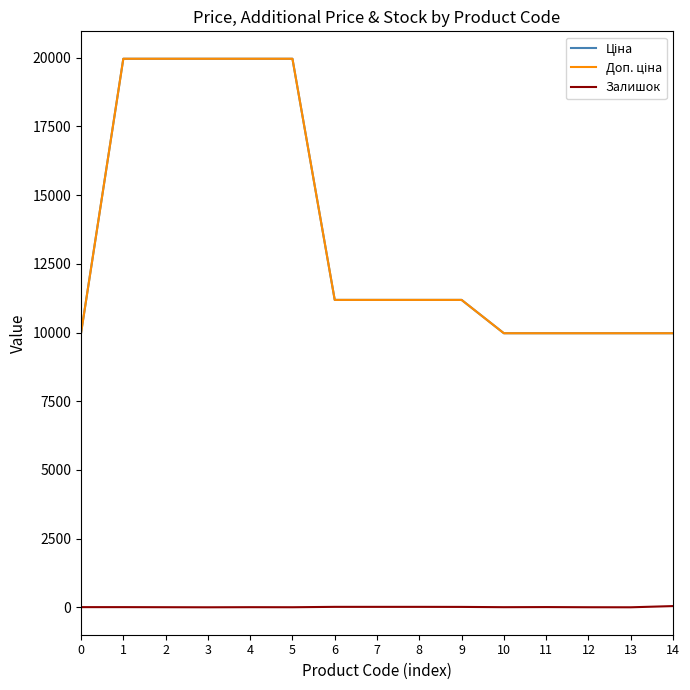

Reading left to right, extract all data points from this chart.

Ціна: 9975.0	19964.2	19964.2	19964.2	19964.2	19964.2	11188.2	11188.2	11188.2	11188.2	9975.0	9975.0	9975.0	9975.0	9975.0
Доп. ціна: 9975.0	19964.2	19964.2	19964.2	19964.2	19964.2	11188.2	11188.2	11188.2	11188.2	9975.0	9975.0	9975.0	9975.0	9975.0
Залишок: 7.0	7.0	4.0	1.0	5.0	3.0	17.0	17.0	17.0	15.0	5.0	9.0	3.0	1.0	45.0